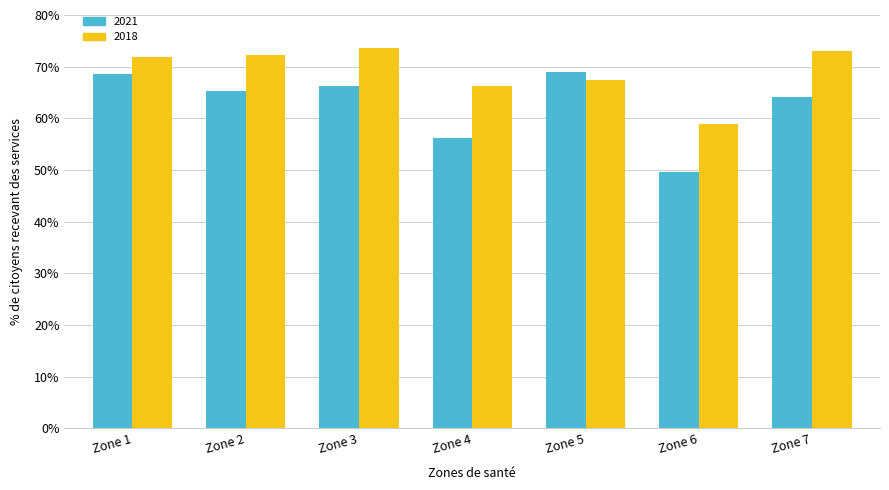

Where is 2021 nearest to the value 59?

Zone 4